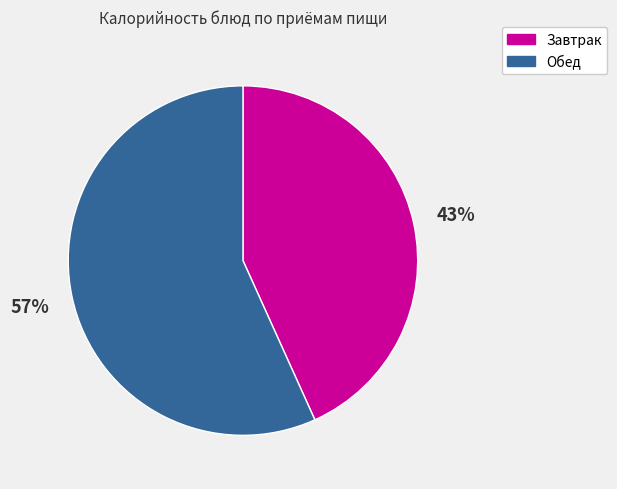

True or false: Завтрак accounts for 43% of the total.

True